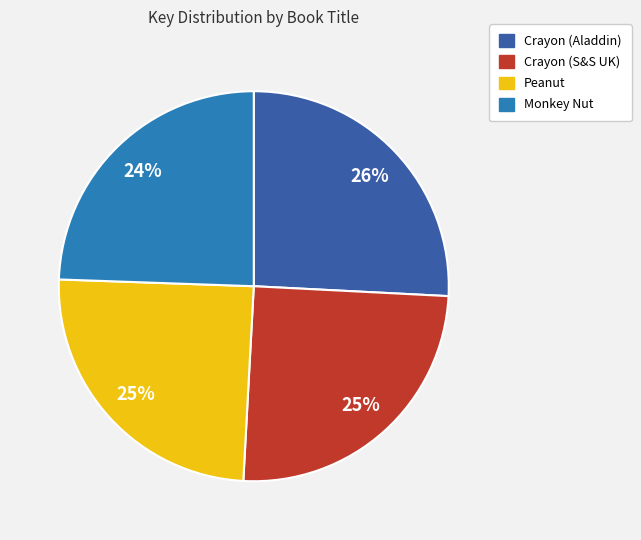

True or false: Crayon (Aladdin) accounts for 38% of the total.

False